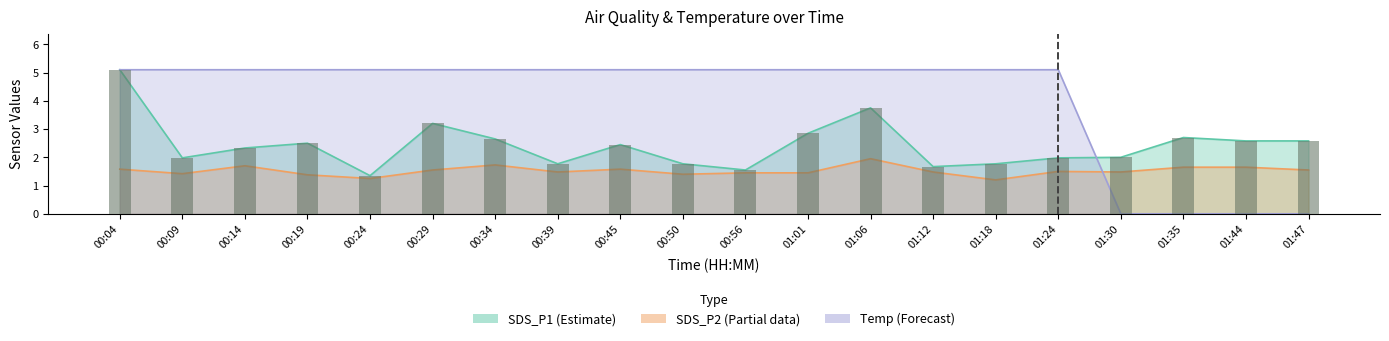

How many data points are less than 2?

8